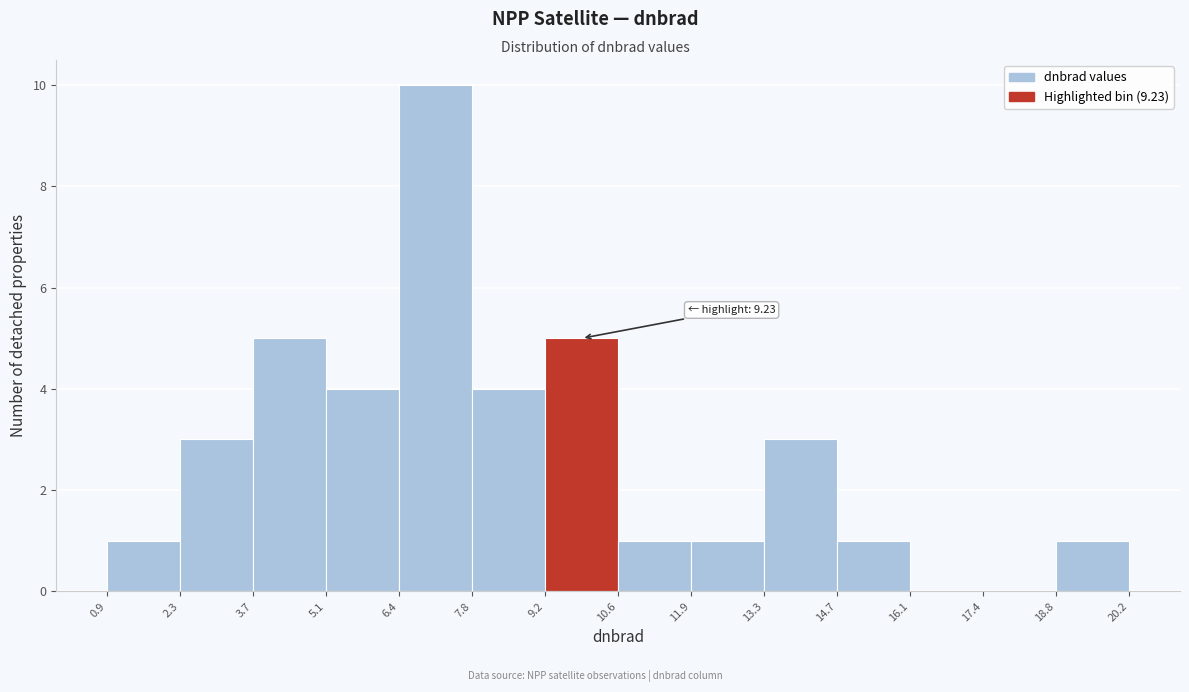

Which range on the x-axis has the tallest bar?

6.4 to 7.8